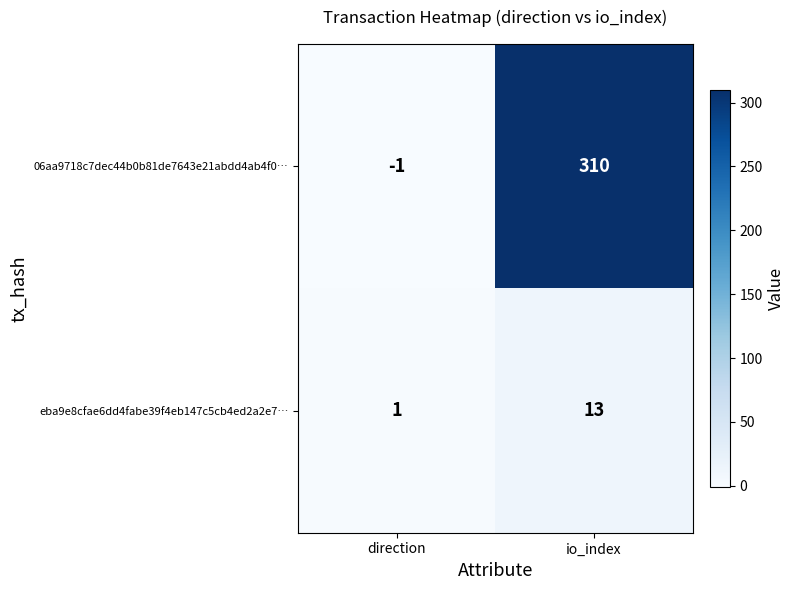

Which series has the largest range (max minus min)?

06aa9718c7dec44b0b81de7643e21abdd4ab4f0…